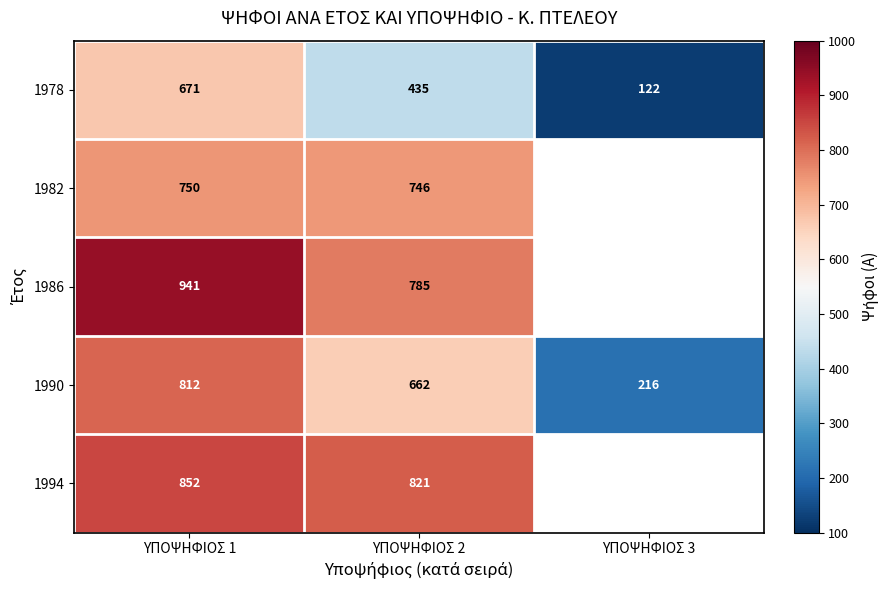

Rank the series at ΥΠΟΨΗΦΙΟΣ 1 from highest to lowest value.

1986, 1994, 1990, 1982, 1978